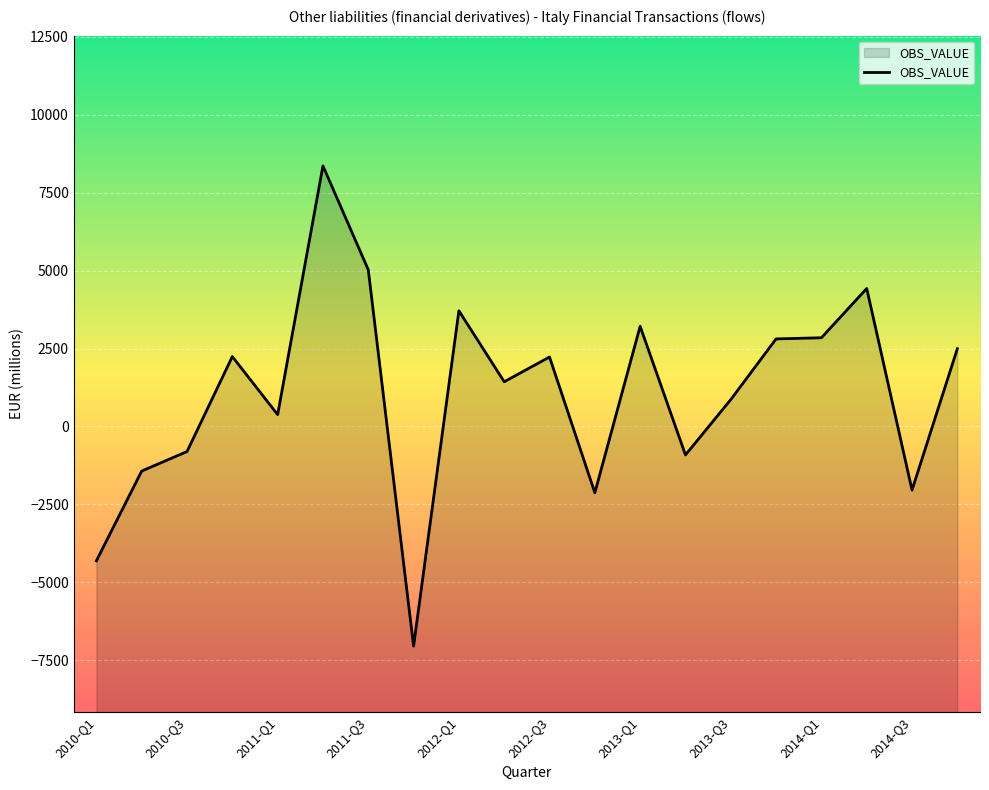

True or false: there are more than 2 points higher than both neighbors.

True